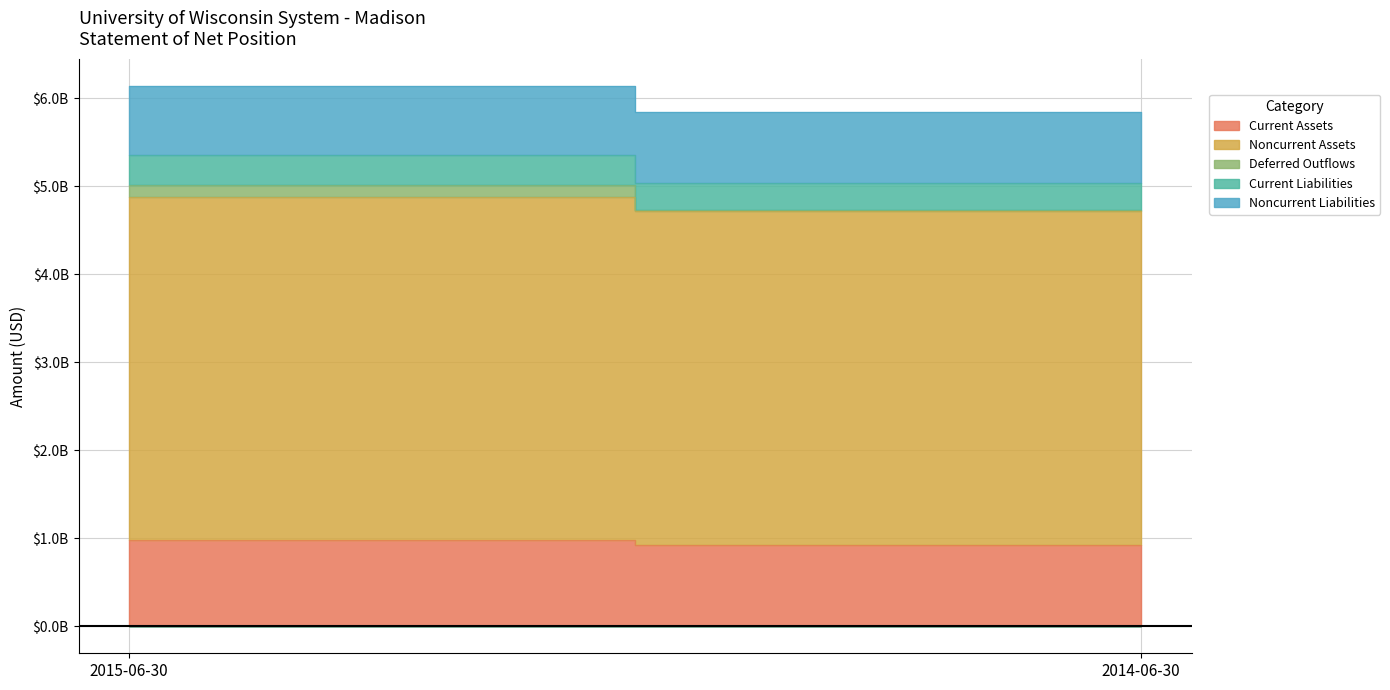

How many data points in Noncurrent Assets are less than 3896486991?

1